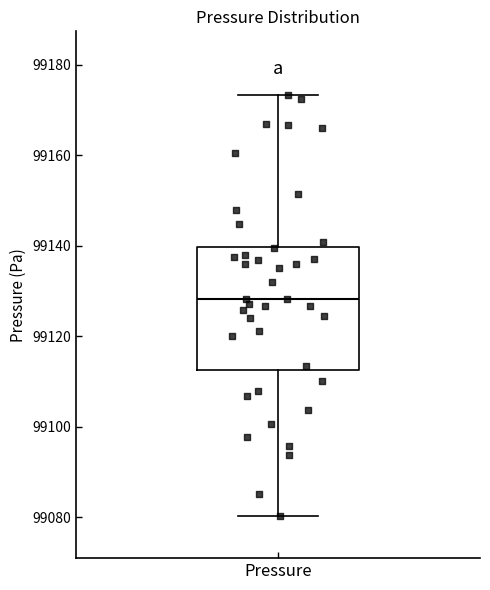

Transcribe this box plot: give where the median line is, the range the box spans, and where the two whiskers end, as read against the y-axis. The values are not printed on the chart, so give them approximately, as read against the axis.

median 99128, box 99112 to 99140, whiskers 99080 to 99174